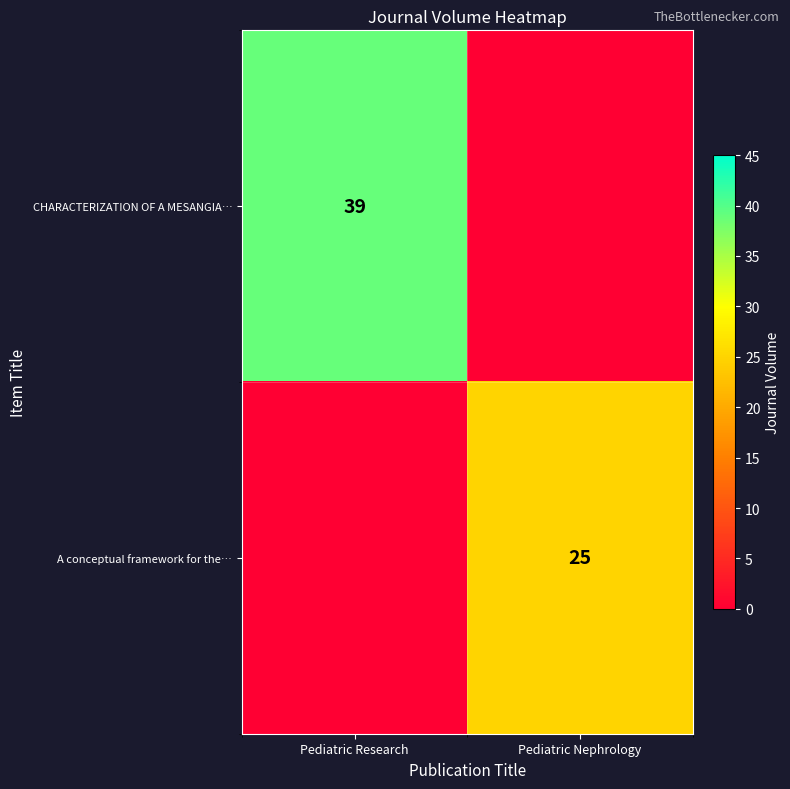

Is the value of CHARACTERIZATION OF A MESANGIA… at Pediatric Research greater than the value of A conceptual framework for the… at Pediatric Nephrology?

Yes